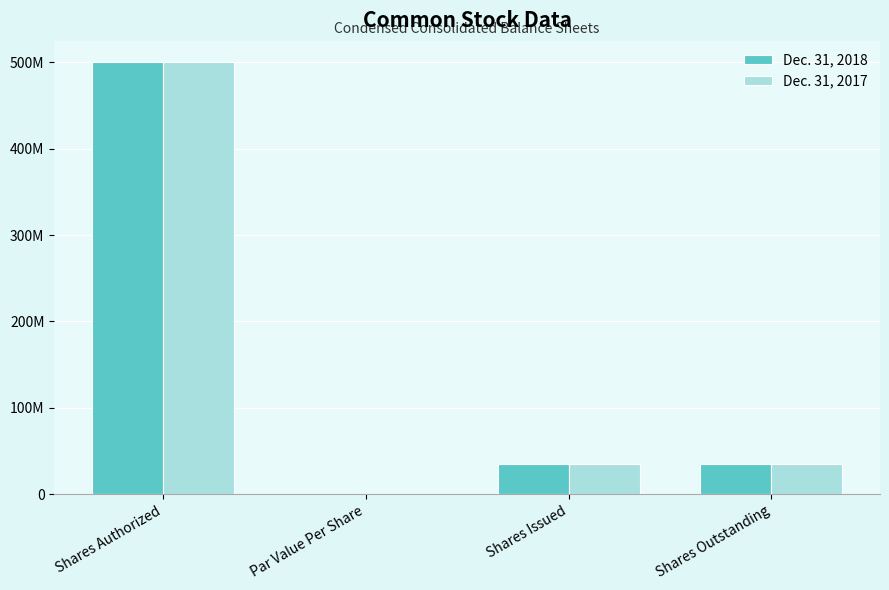

What are all the series names shown in the legend?

Dec. 31, 2018, Dec. 31, 2017